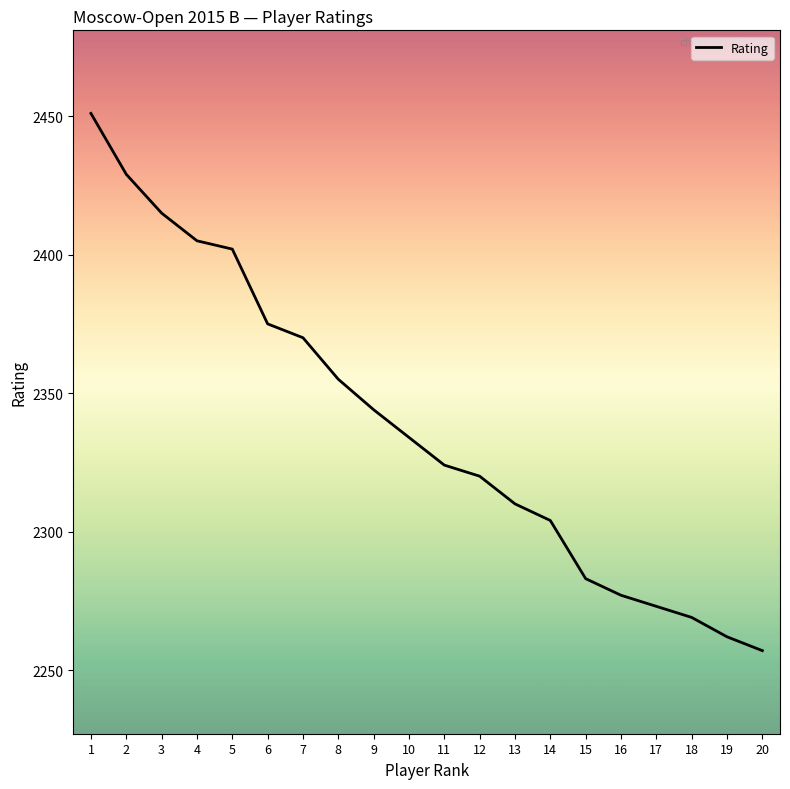

Reading left to right, transcribe all the data shown in this chart.

2451	2429	2415	2405	2402	2375	2370	2355	2344	2334	2324	2320	2310	2304	2283	2277	2273	2269	2262	2257